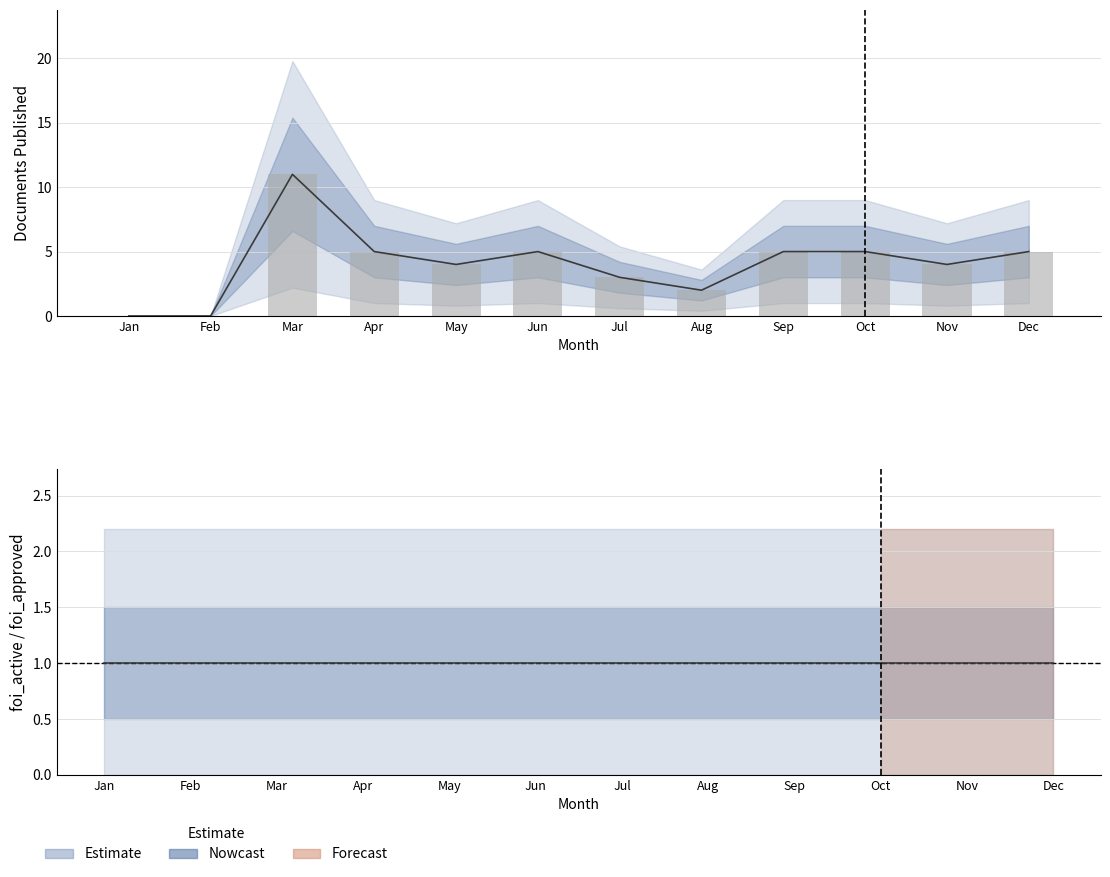

Are the bars horizontal?

No